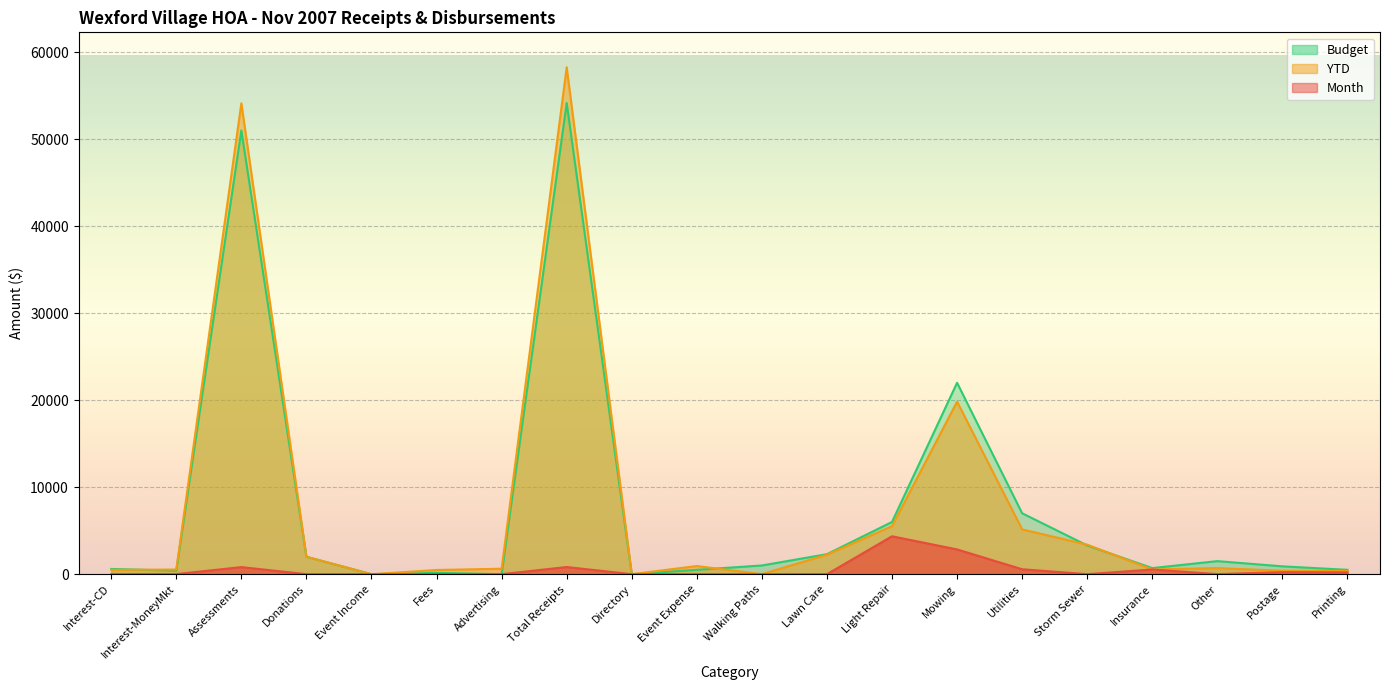

Which series has the largest total across all categories?

YTD